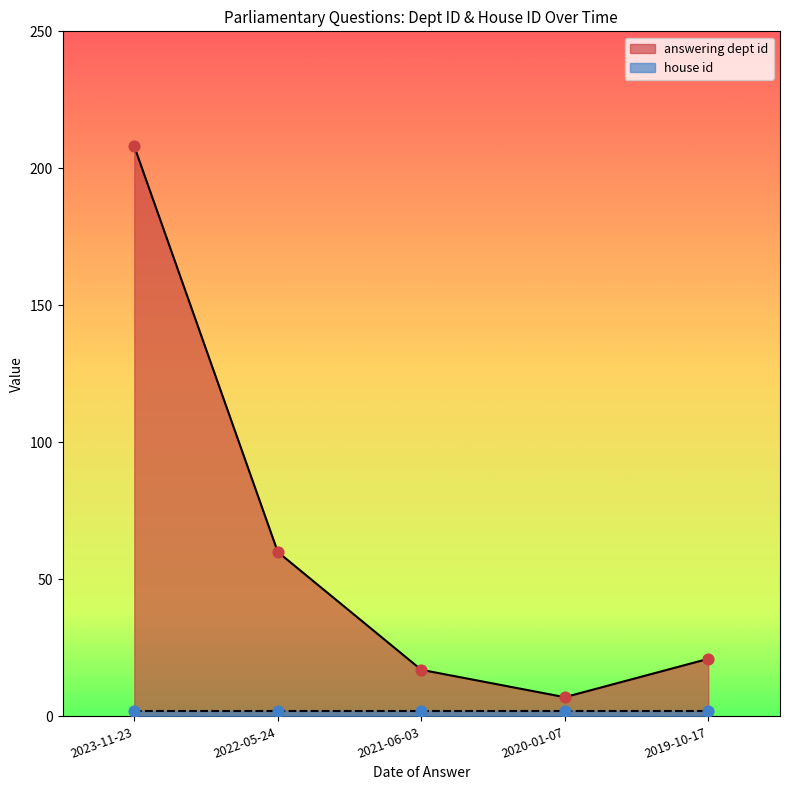

What is the change in value from 2022-05-24 to 2019-10-17?

-39